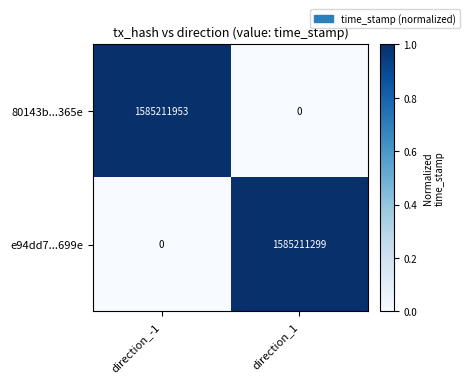

The value of 80143b...365e at direction_-1 is 470963613. True or false?

False